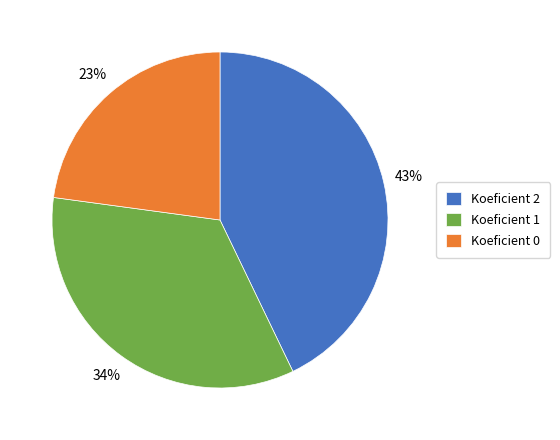

Which slice is the largest?

Koeficient 2